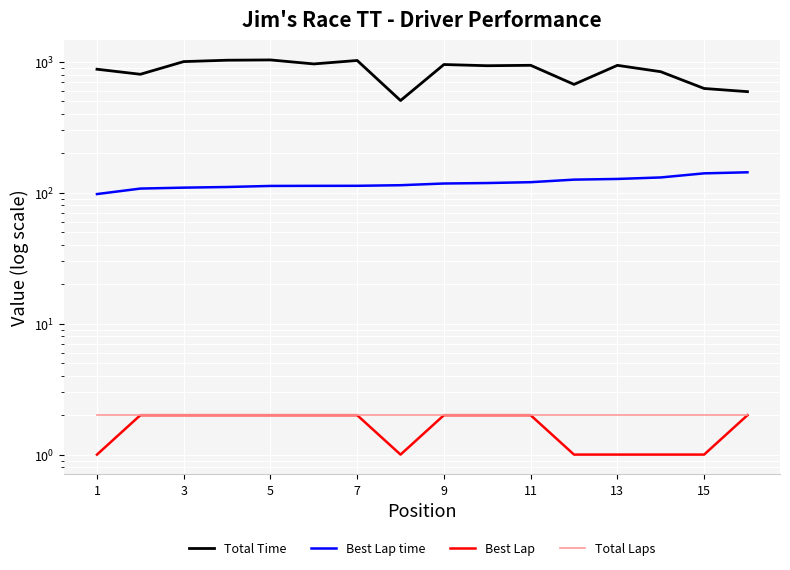

Does the chart display data point markers on the line(s)?

No